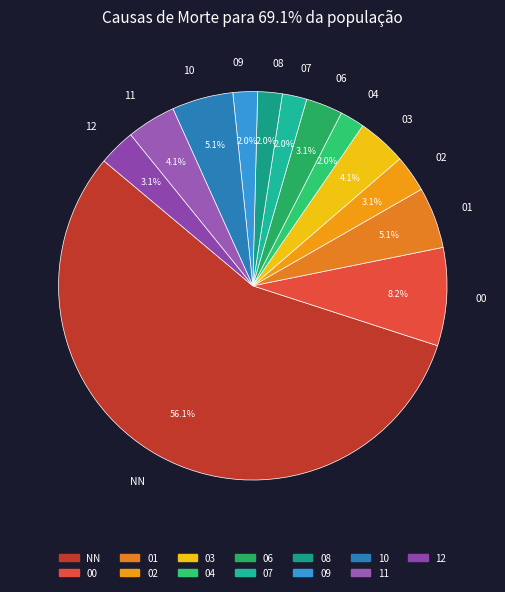

Count the number of slices in the pie.

13